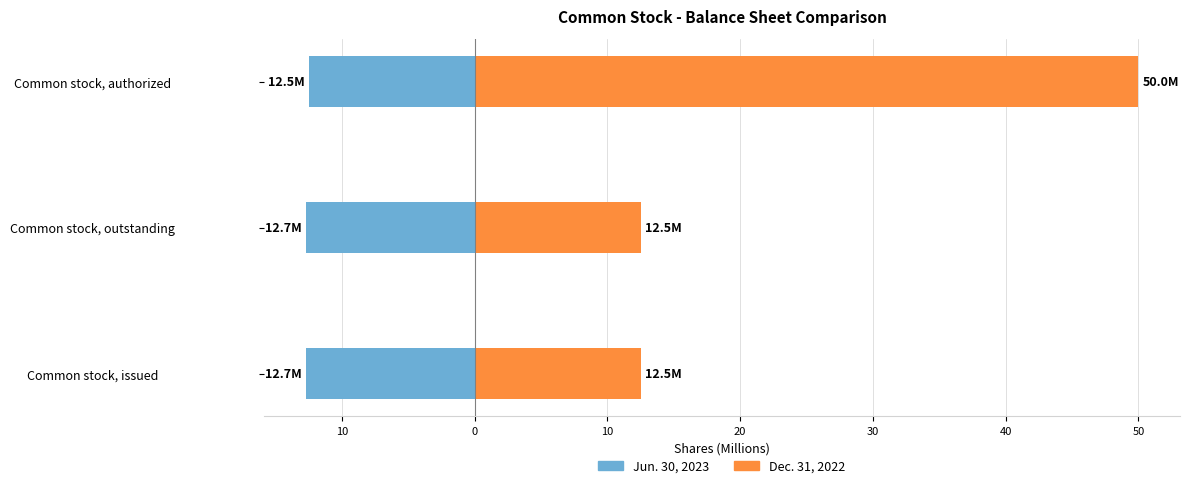

Reading left to right, what are all the values shown in this chart?

Jun. 30, 2023: -12.7	-12.7	-12.5
Dec. 31, 2022: 12.5	12.5	50.0